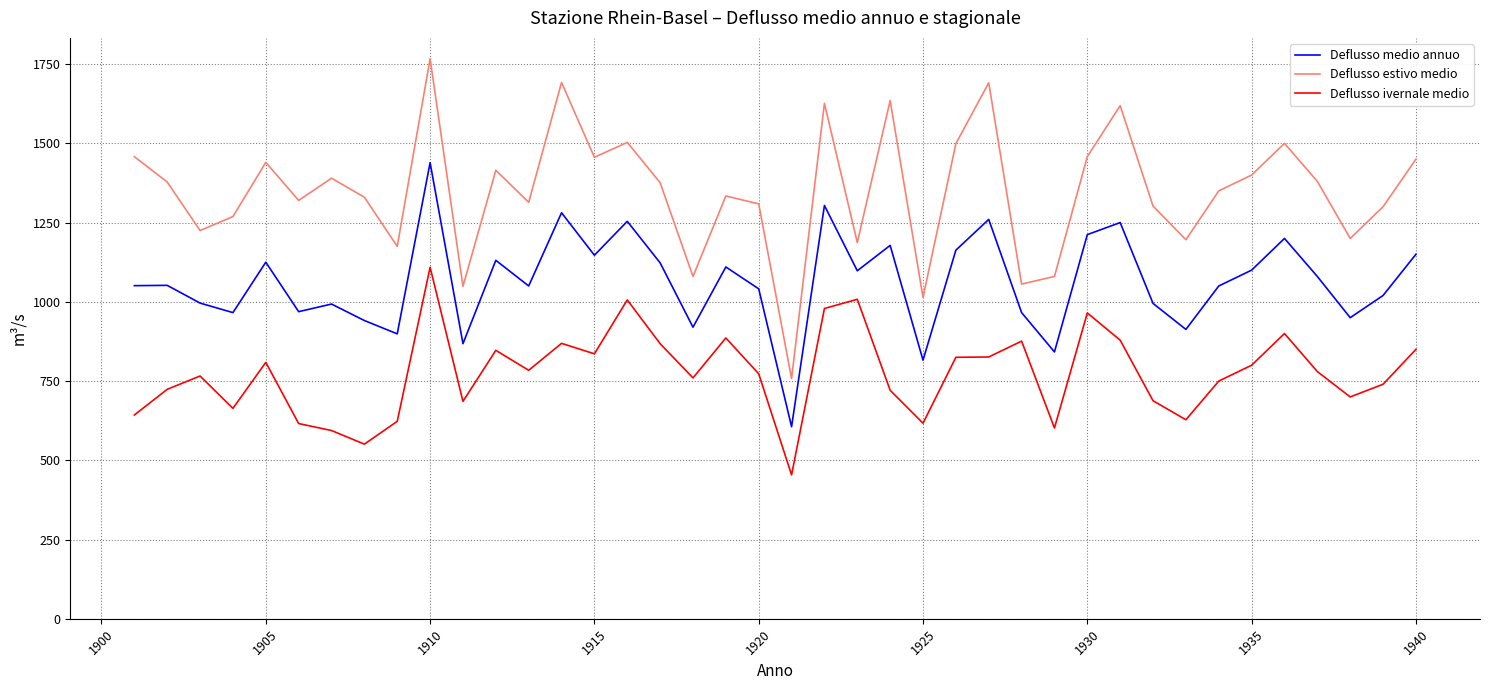

True or false: Deflusso medio annuo and Deflusso estivo medio intersect in this chart.

False